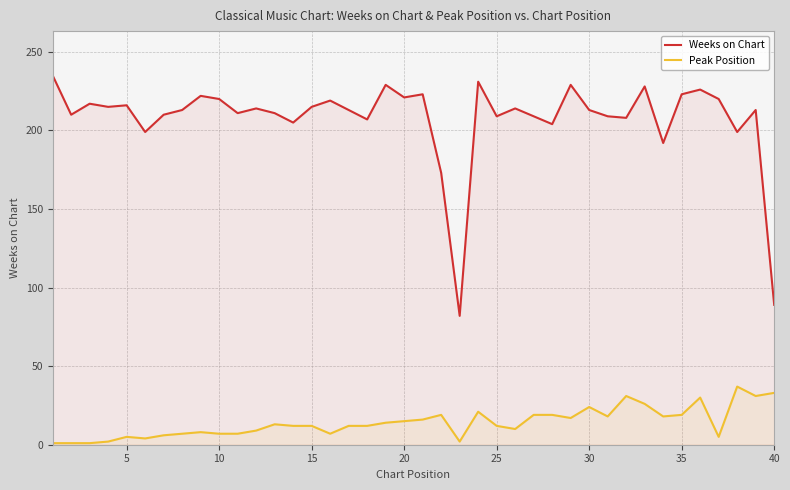

What is the difference between the maximum and second lowest values in the Peak Position series?

36